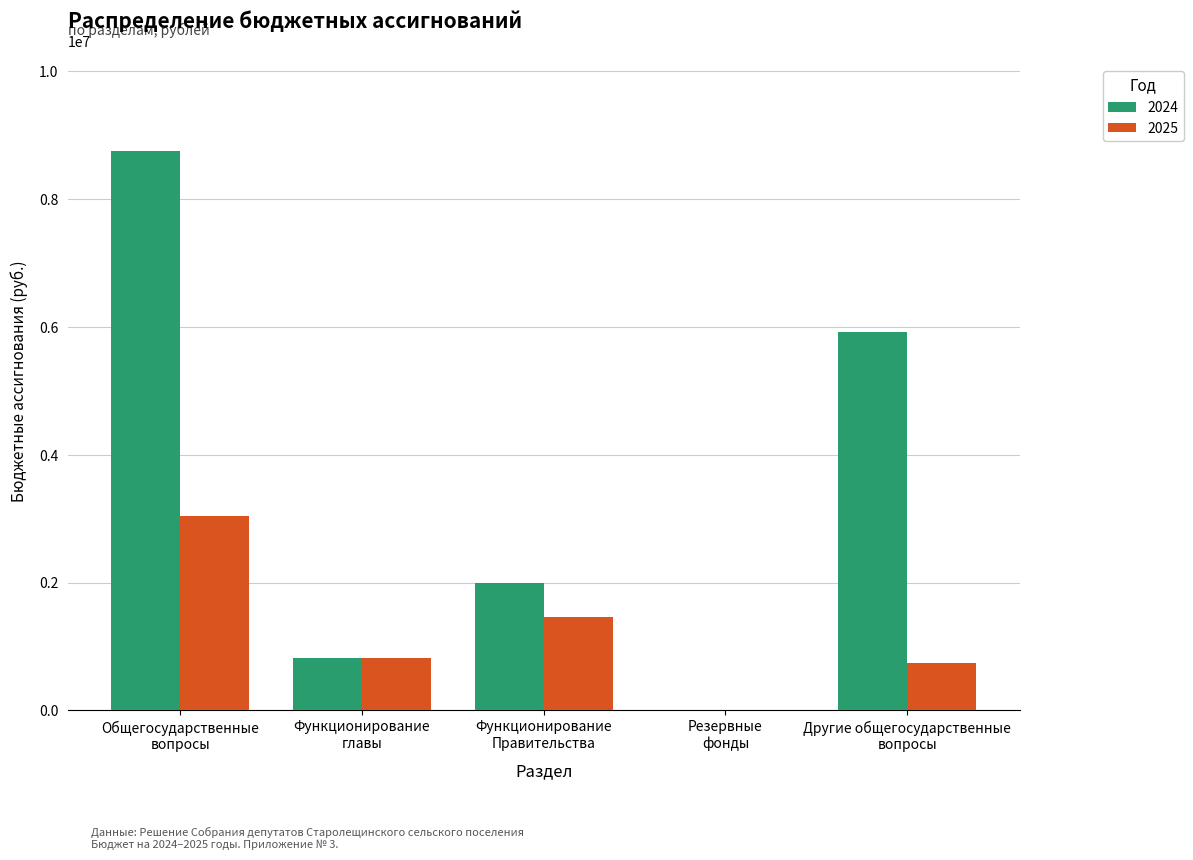

Reading right to left, what are all the values shown in this chart?

2024: 5917412	5000	1992780	827806	8742998
2025: 749601	5000	1465086	827806	3047493